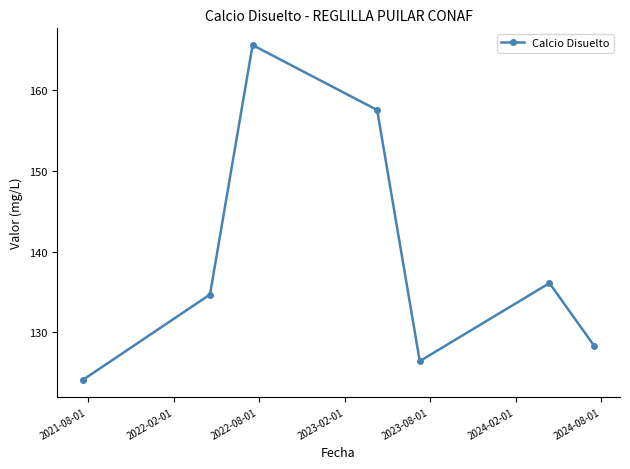

What is the value of the 5th point from the left?

126.5